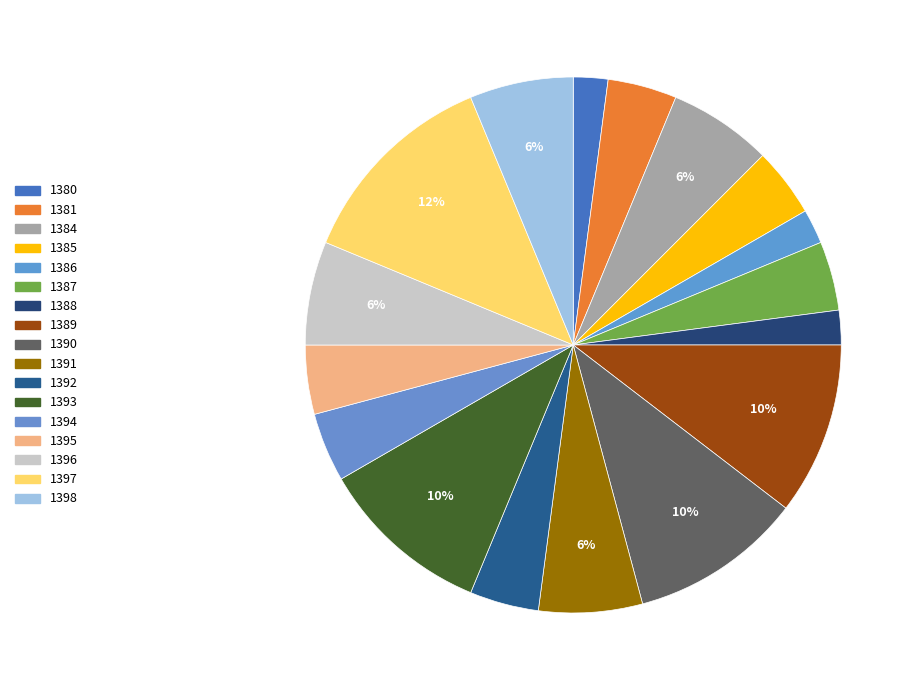

How many segments does this pie chart have?

17